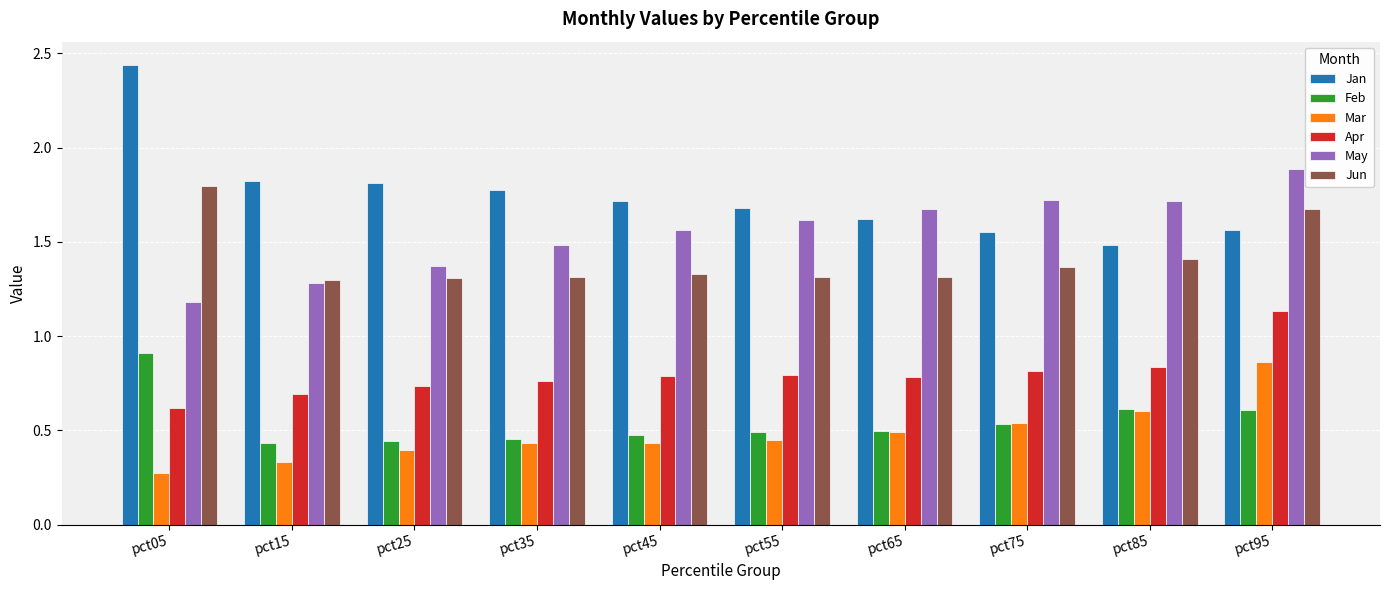

Is the value of Feb at pct15 greater than the value of Jun at pct75?

No